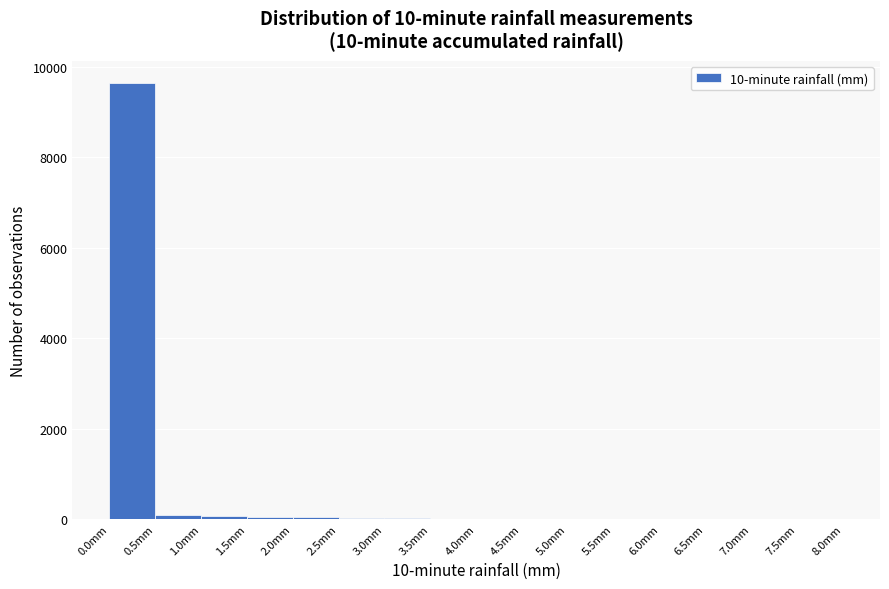

Over which range of the x-axis is the bar tallest?

0.0 to 0.5